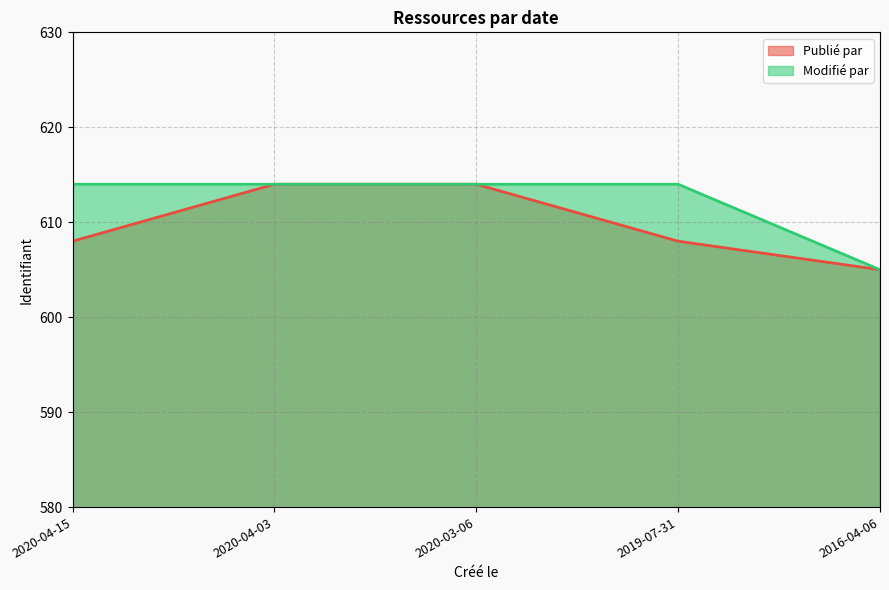

Reading right to left, transcribe all the data shown in this chart.

Publié par: 2016-04-06=605	2019-07-31=608	2020-03-06=614	2020-04-03=614	2020-04-15=608
Modifié par: 2016-04-06=605	2019-07-31=614	2020-03-06=614	2020-04-03=614	2020-04-15=614